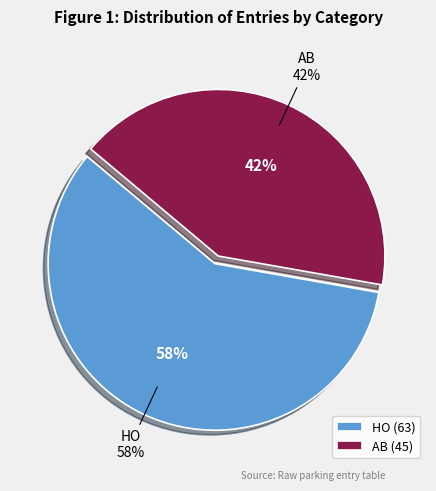

How many segments does this pie chart have?

2